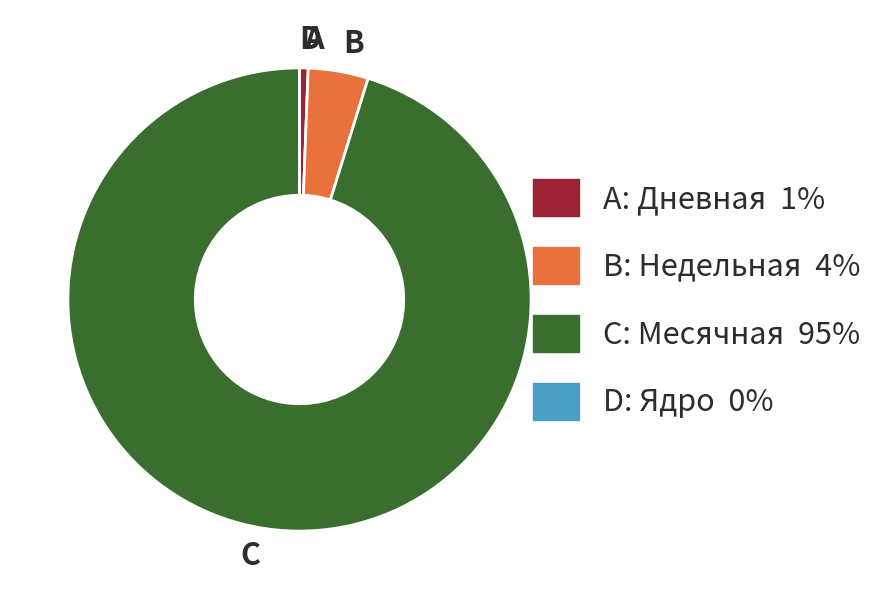

Is there any slice that represents more than half of the pie?

Yes